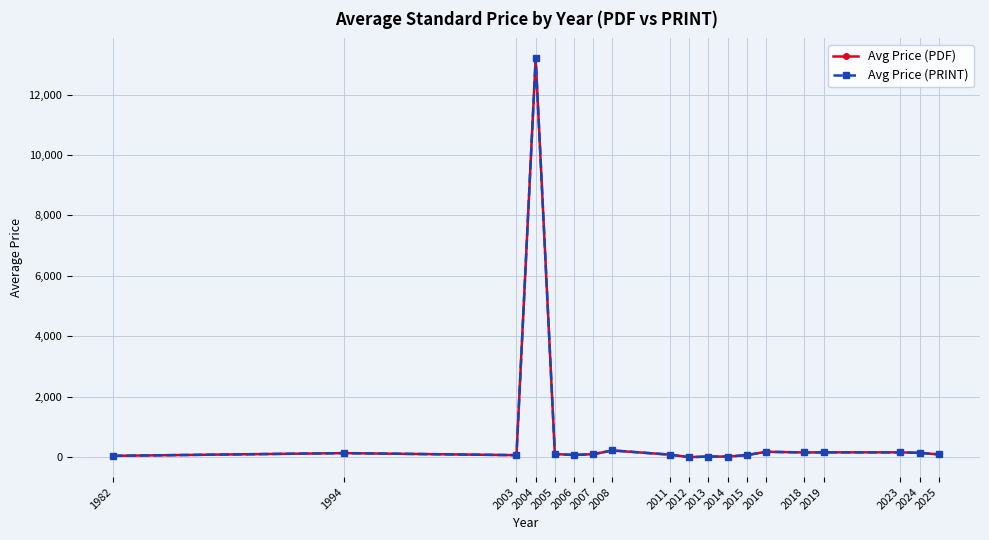

What is the total value across all series at 2015?

130.0